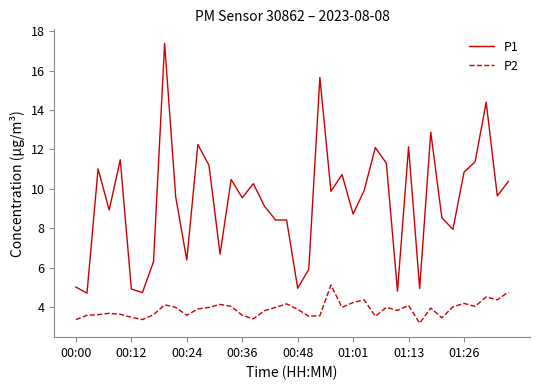

True or false: P2 and P1 intersect in this chart.

False